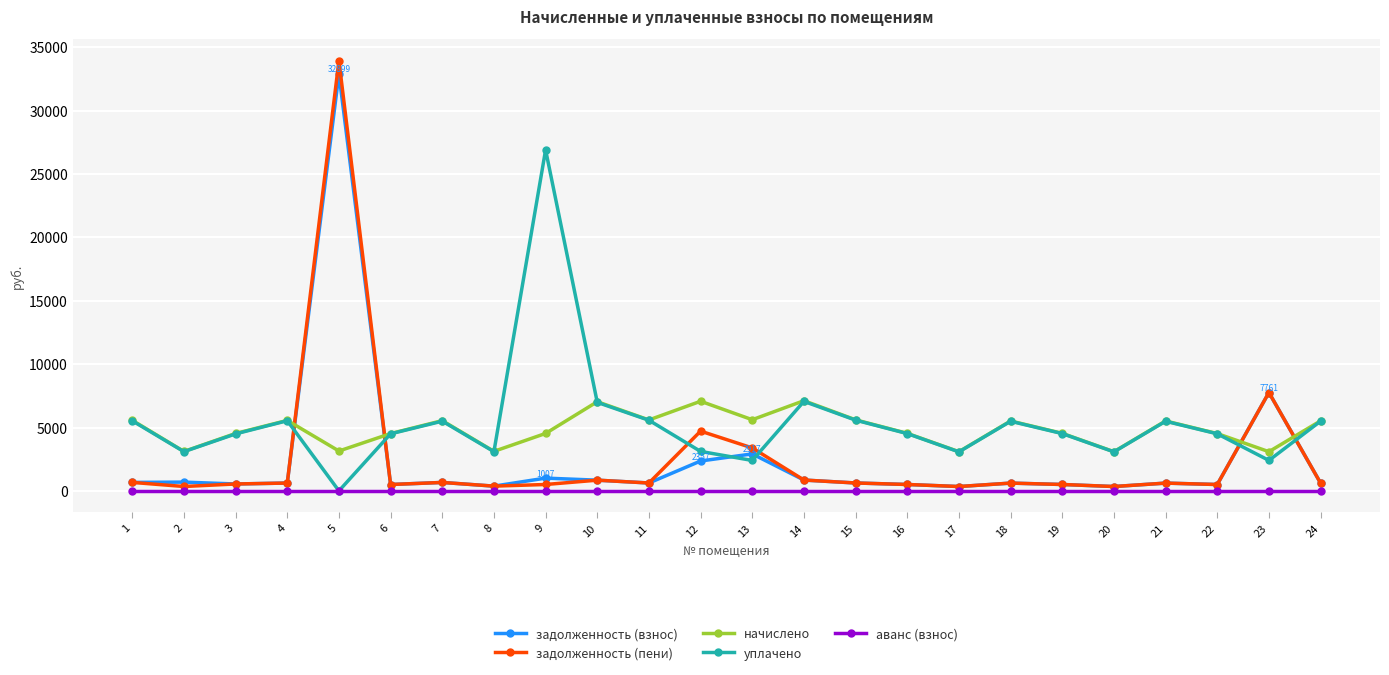

What is the highest value of the задолженность (взнос) series?

32898.8